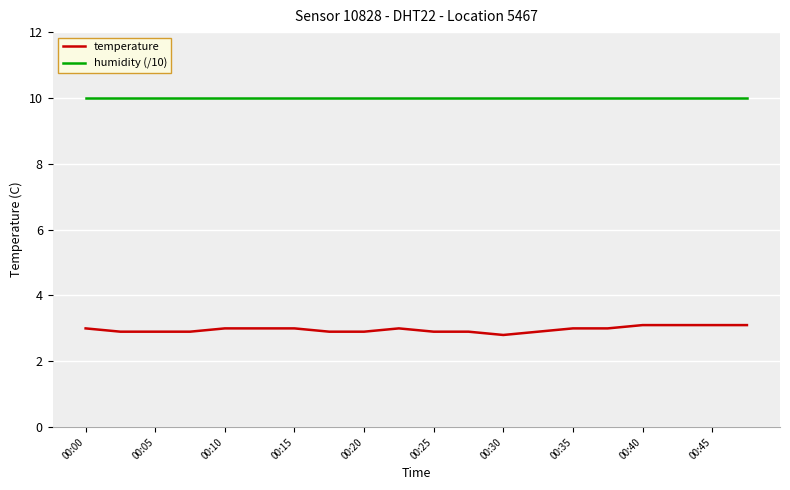

Reading left to right, extract all data points from this chart.

temperature: 3.0	2.9	2.9	2.9	3.0	3.0	3.0	2.9	2.9	3.0	2.9	2.9	2.8	2.9	3.0	3.0	3.1	3.1	3.1	3.1
humidity (/10): 10.0	10.0	10.0	10.0	10.0	10.0	10.0	10.0	10.0	10.0	10.0	10.0	10.0	10.0	10.0	10.0	10.0	10.0	10.0	10.0